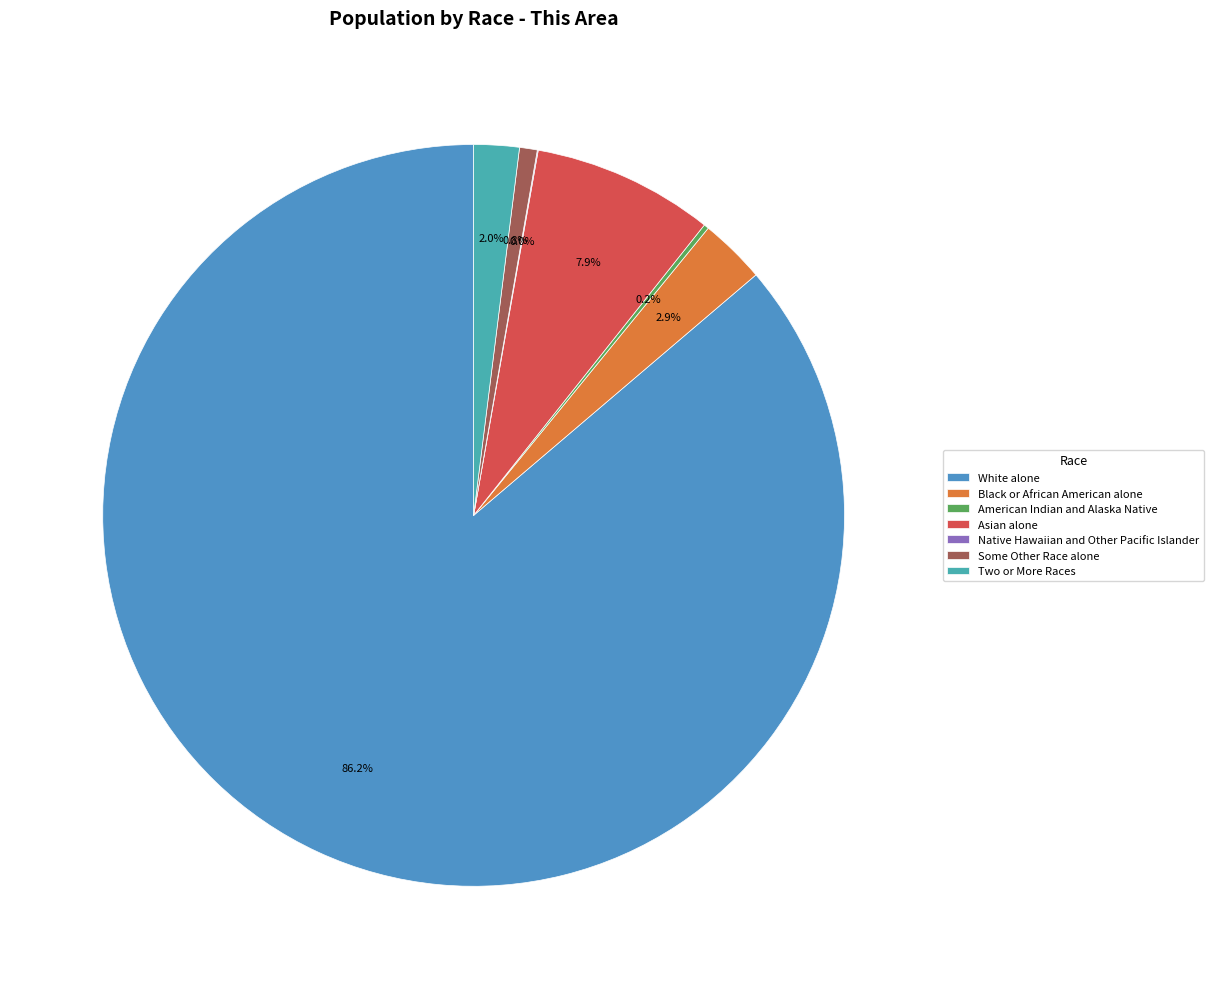

Does Native Hawaiian and Other Pacific Islander represent more than half of the total?

No